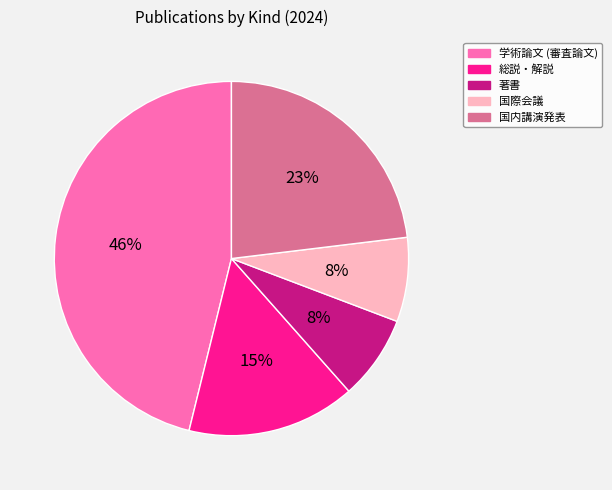

What is the ratio of the value at 著書 to the value at 総説・解説?

0.5